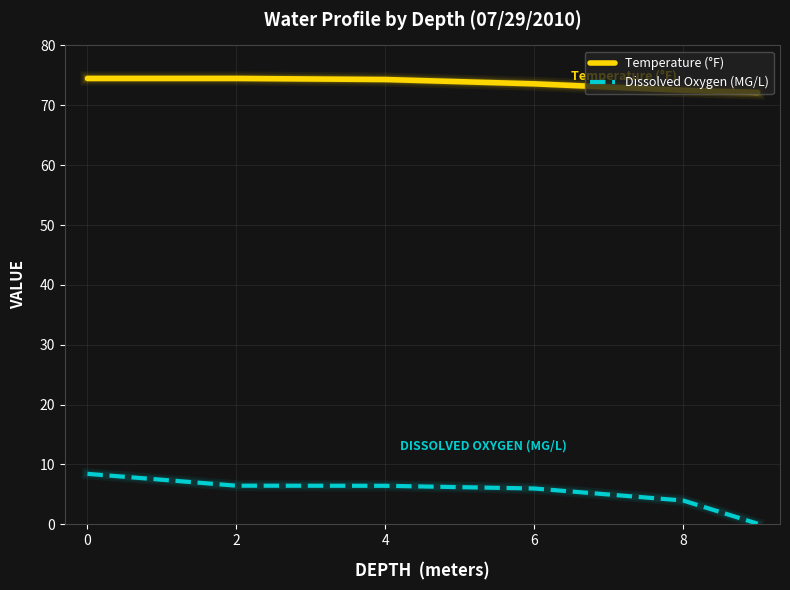

True or false: Dissolved Oxygen (MG/L) and Temperature (°F) intersect in this chart.

False